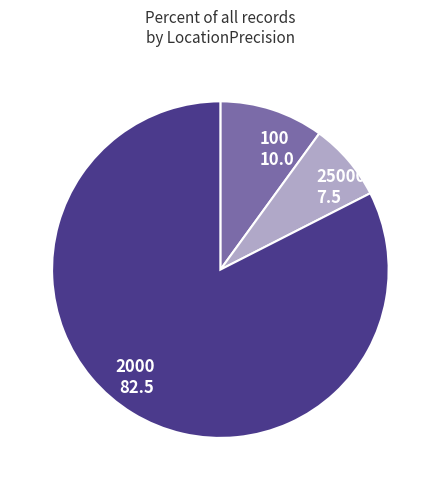

Combined, do 25000 7.5 and 2000 82.5 account for over 50%?

Yes